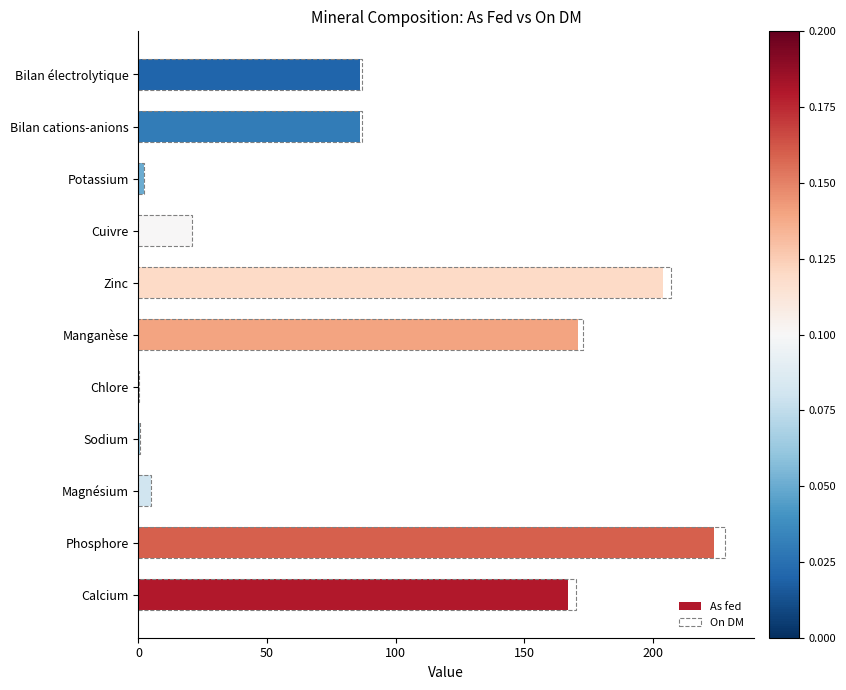

How many data points in As fed are above 86?

4